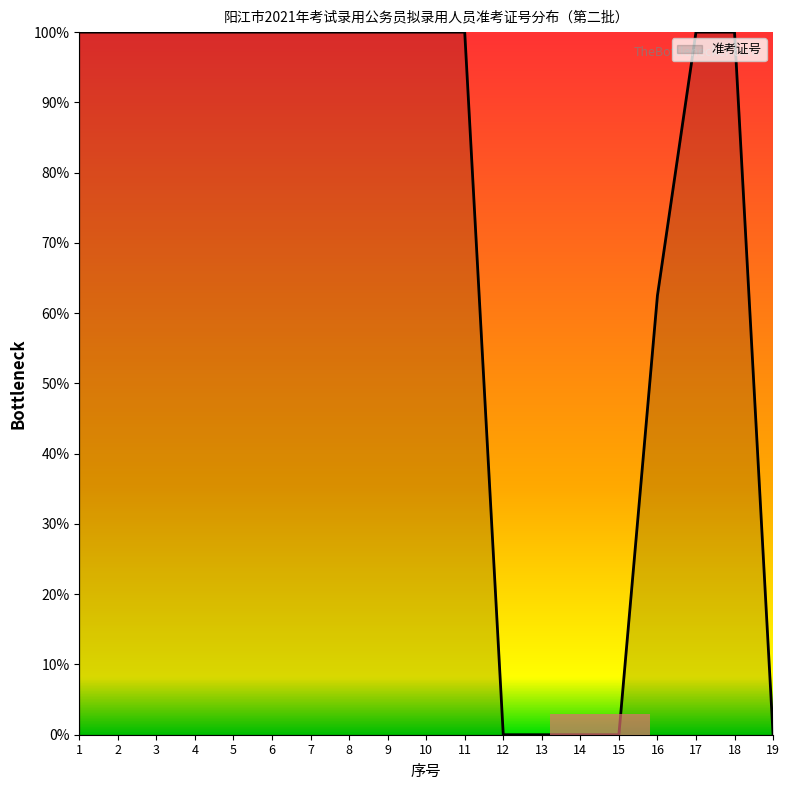

Reading right to left, what are all the values shown in this chart?

19=0.0	18=100.0	17=100.0	16=62.5	15=0.0	14=0.0	13=0.0	12=0.0	11=100.0	10=100.0	9=100.0	8=100.0	7=100.0	6=100.0	5=100.0	4=100.0	3=100.0	2=100.0	1=100.0